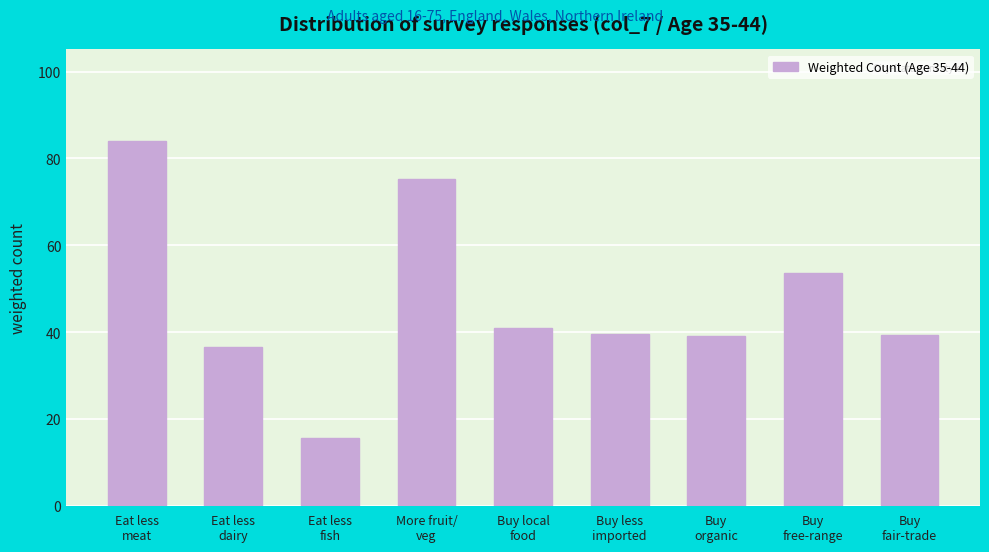

What is the difference between the maximum and second lowest values?

47.5